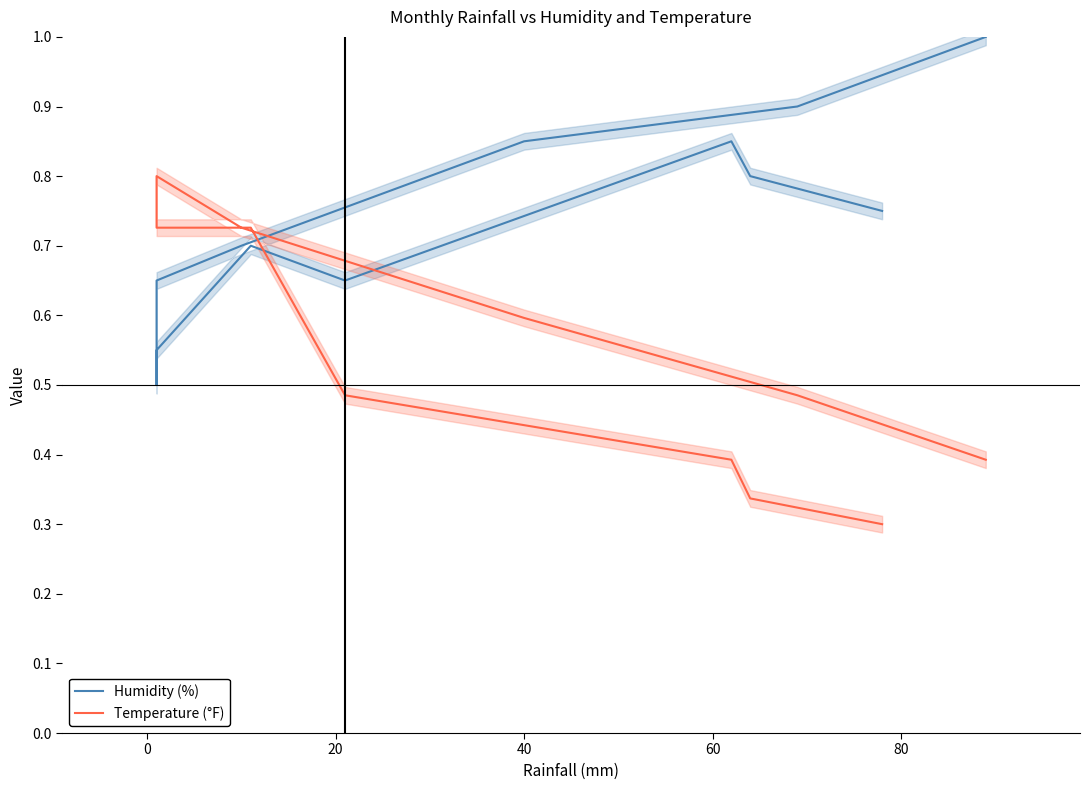

What is the total value across all series at 20?

1.2